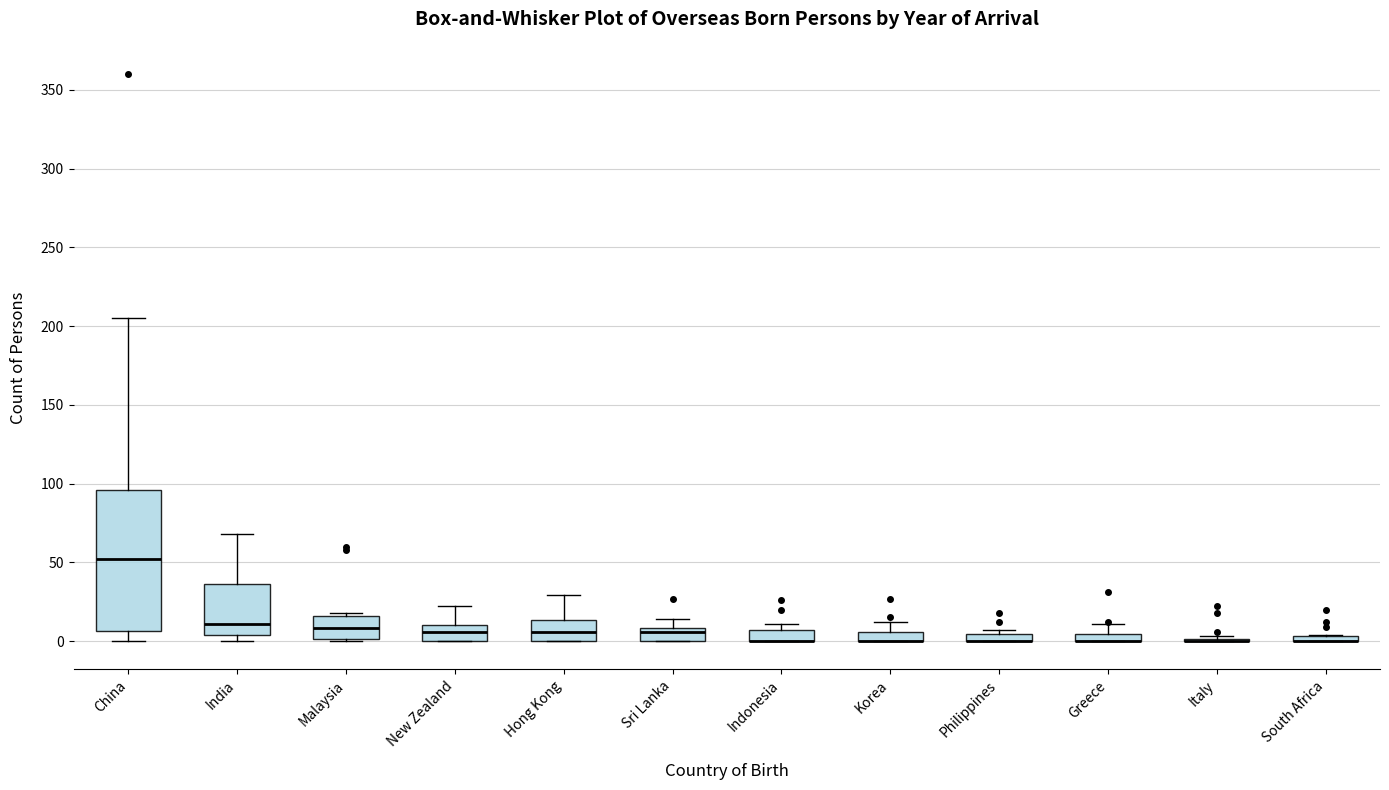

Comparing the boxes themselves (not the whiskers), which one is the tallest?

China